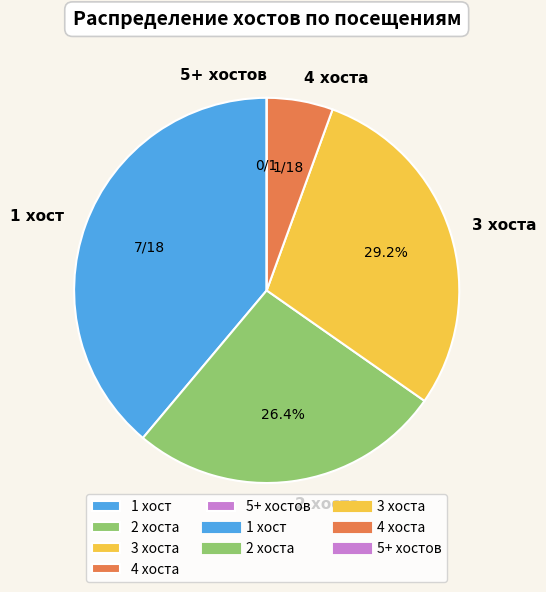

What percentage is NOT represented by 3 хоста?

70.8%